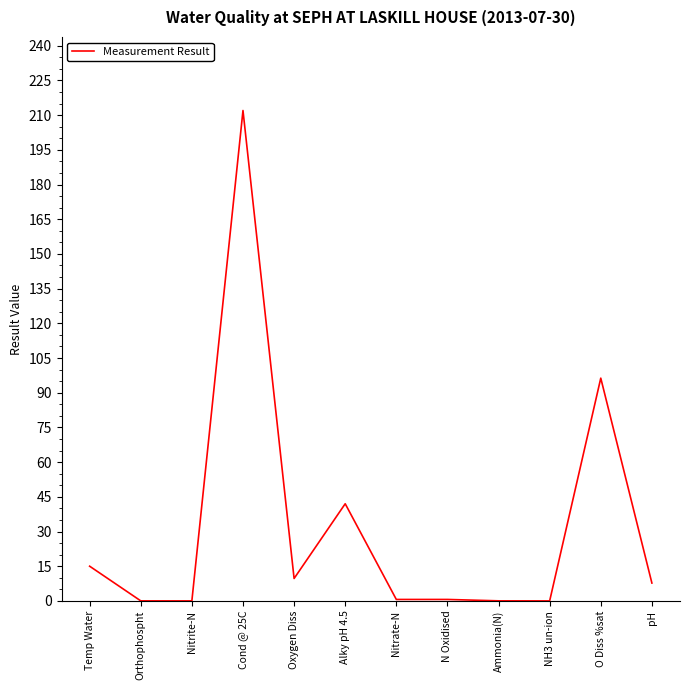

True or false: the data shows 9.7 at Oxygen Diss.

True